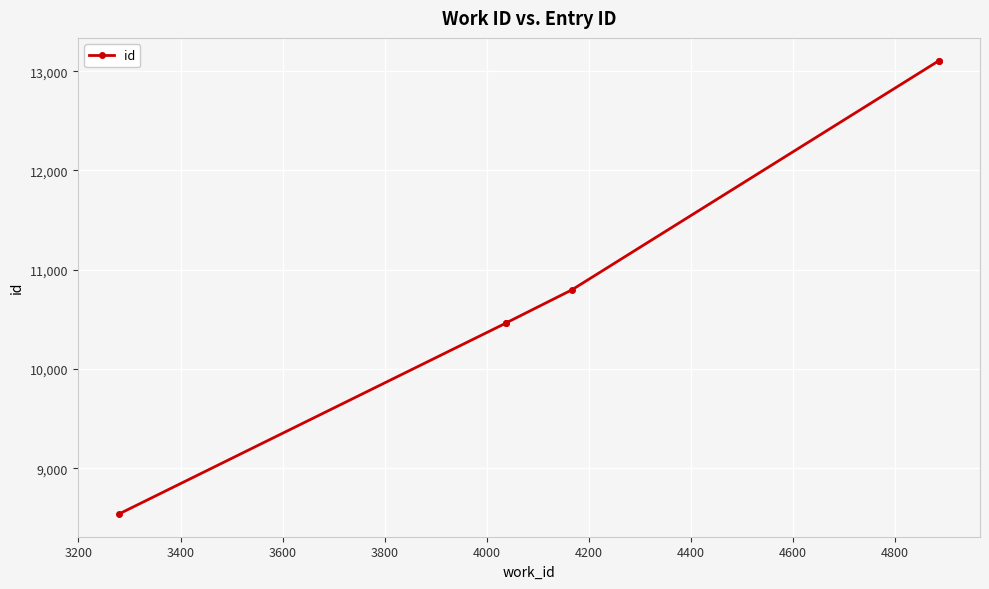

How many series are shown in this chart?

1